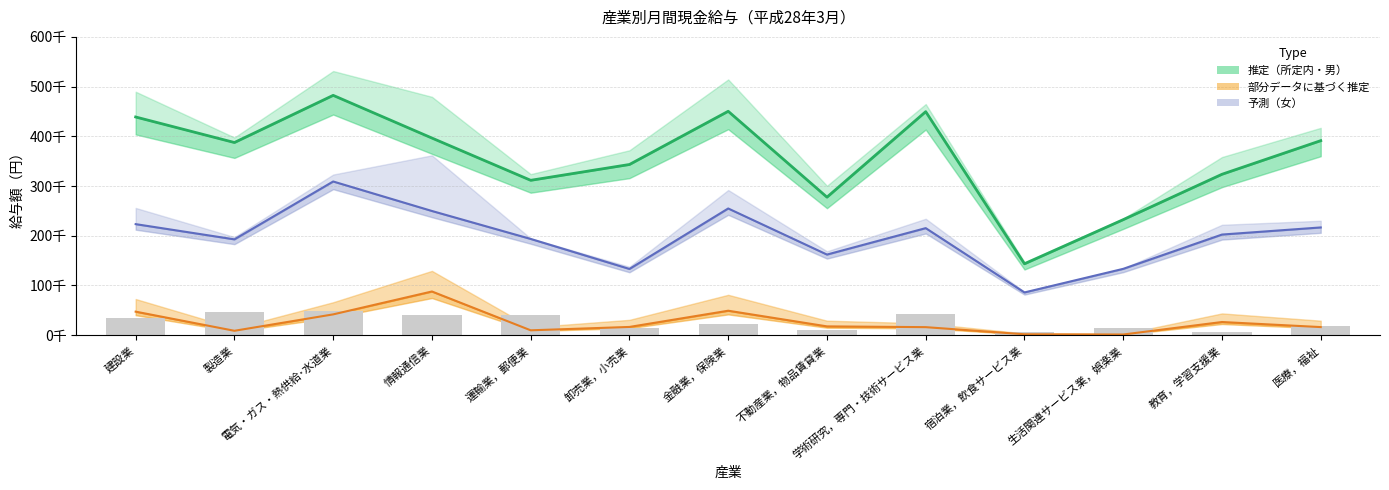

Which series has the largest total across all categories?

所定内給与（男）